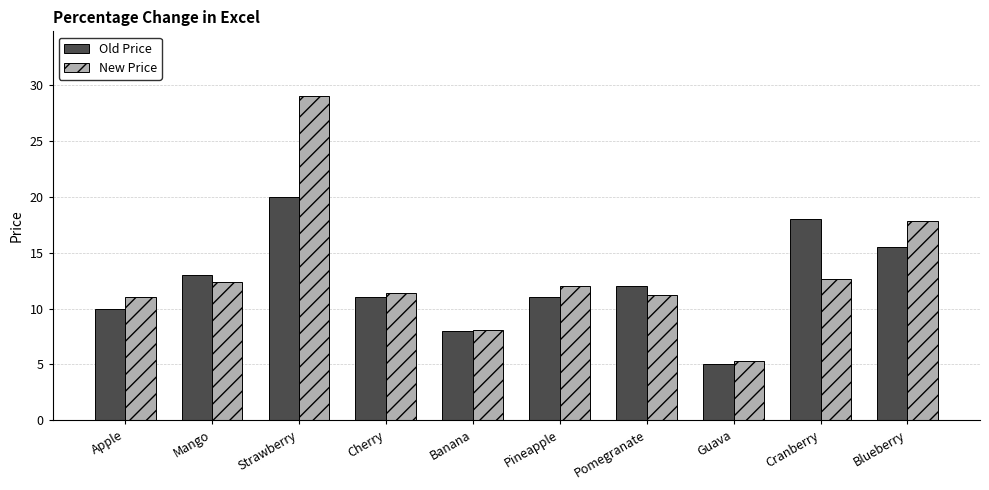

Count the number of data series in this chart.

2